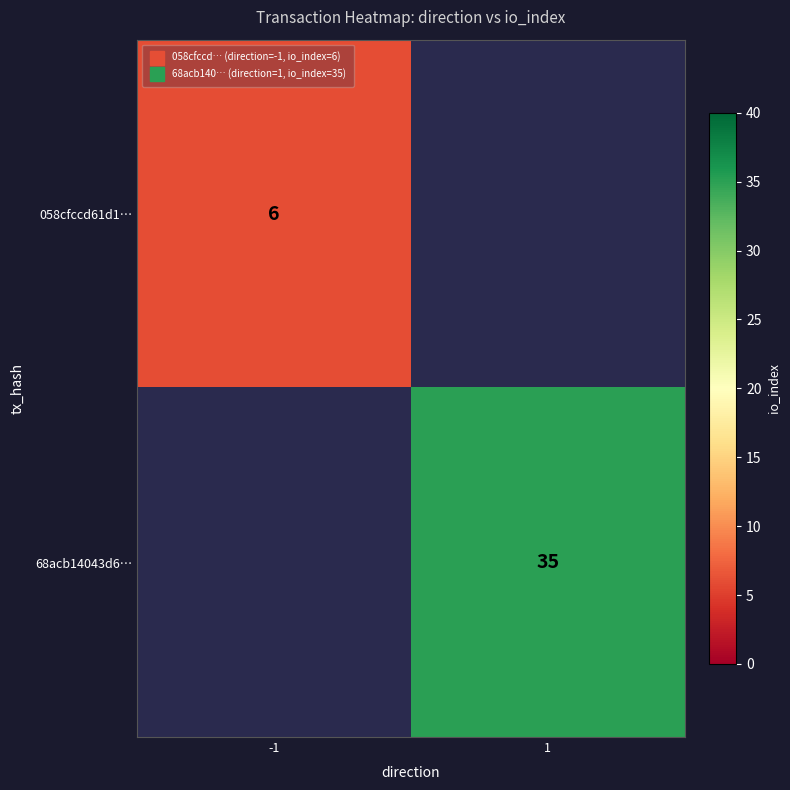

List the series in order of their overall mean, lowest first.

058cfccd61d1…, 68acb14043d6…